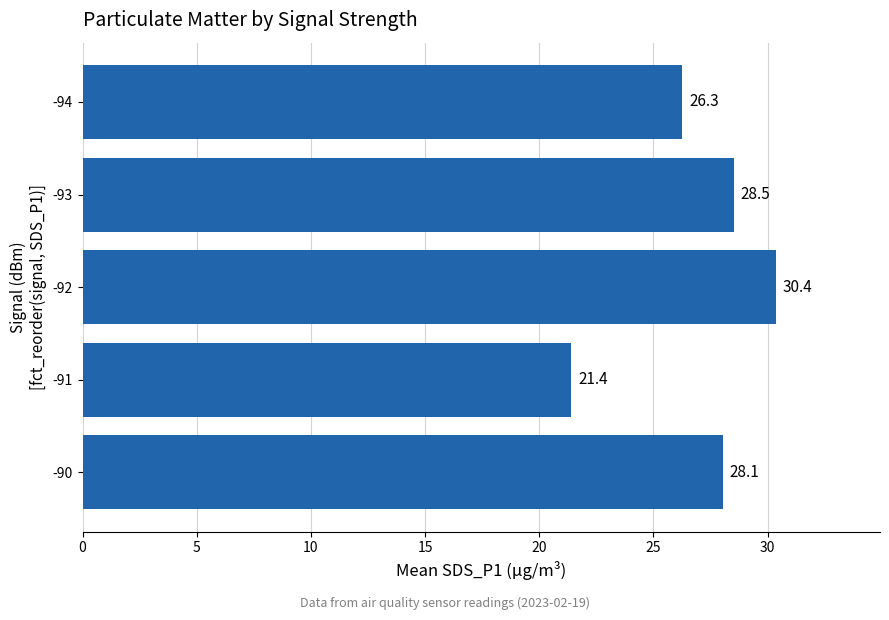

Reading bottom to top, list all the values displayed in this chart.

28.1	21.4	30.4	28.5	26.3